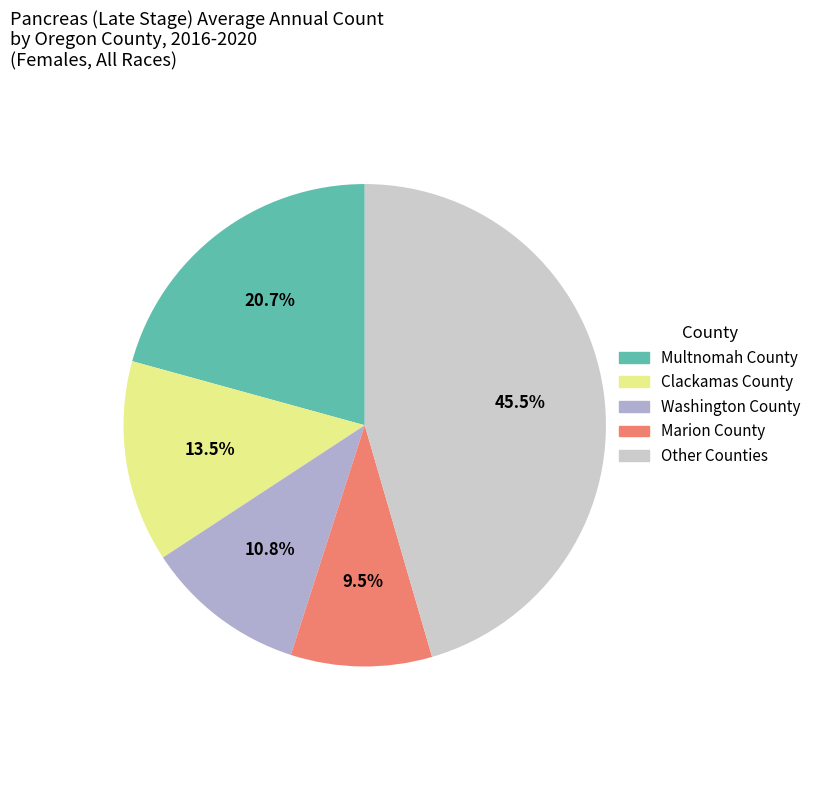

Rank the categories by value from highest to lowest.

Other Counties, Multnomah County, Clackamas County, Washington County, Marion County